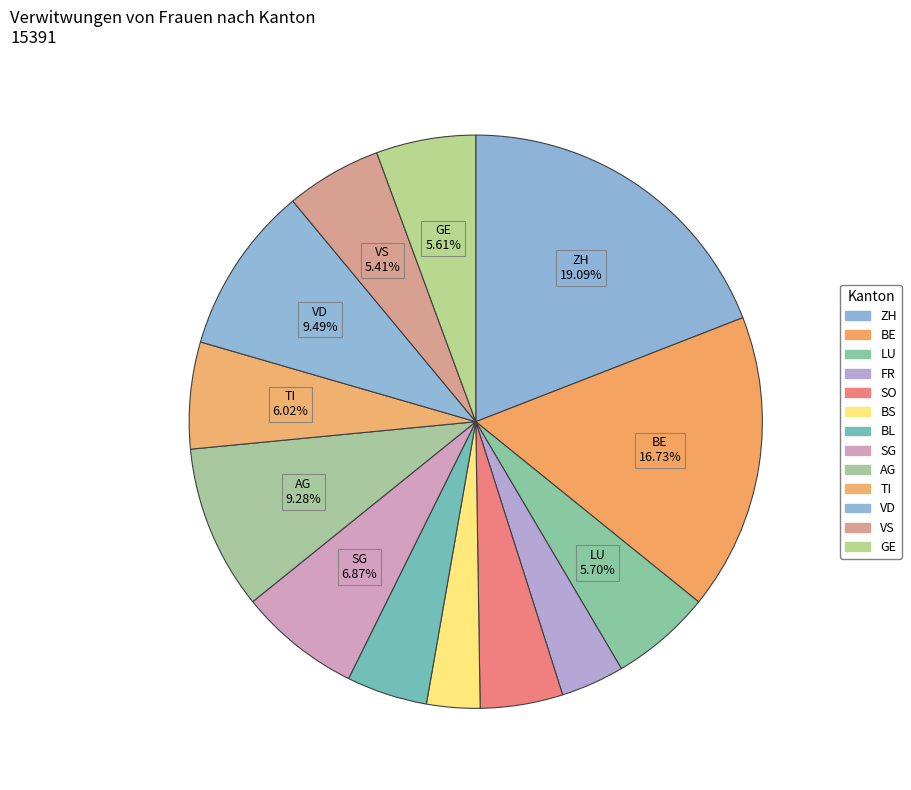

To the nearest percent, what is the difference between the largest and smallest slice percentages?

16%